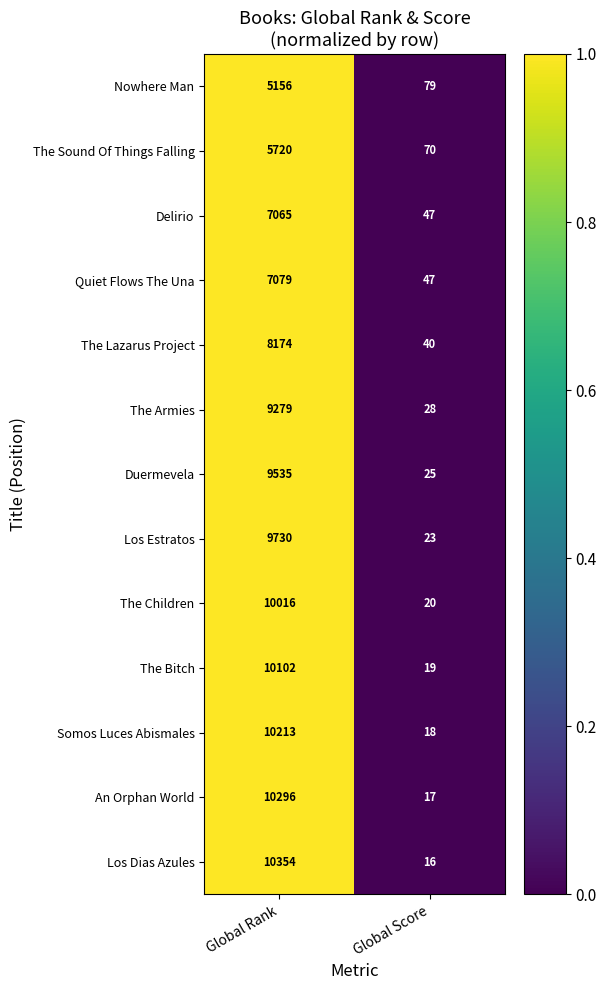

Reading left to right, list all the values displayed in this chart.

Nowhere Man: Global Rank=5156	Global Score=79
The Sound Of Things Falling: Global Rank=5720	Global Score=70
Delirio: Global Rank=7065	Global Score=47
Quiet Flows The Una: Global Rank=7079	Global Score=47
The Lazarus Project: Global Rank=8174	Global Score=40
The Armies: Global Rank=9279	Global Score=28
Duermevela: Global Rank=9535	Global Score=25
Los Estratos: Global Rank=9730	Global Score=23
The Children: Global Rank=10016	Global Score=20
The Bitch: Global Rank=10102	Global Score=19
Somos Luces Abismales: Global Rank=10213	Global Score=18
An Orphan World: Global Rank=10296	Global Score=17
Los Dias Azules: Global Rank=10354	Global Score=16